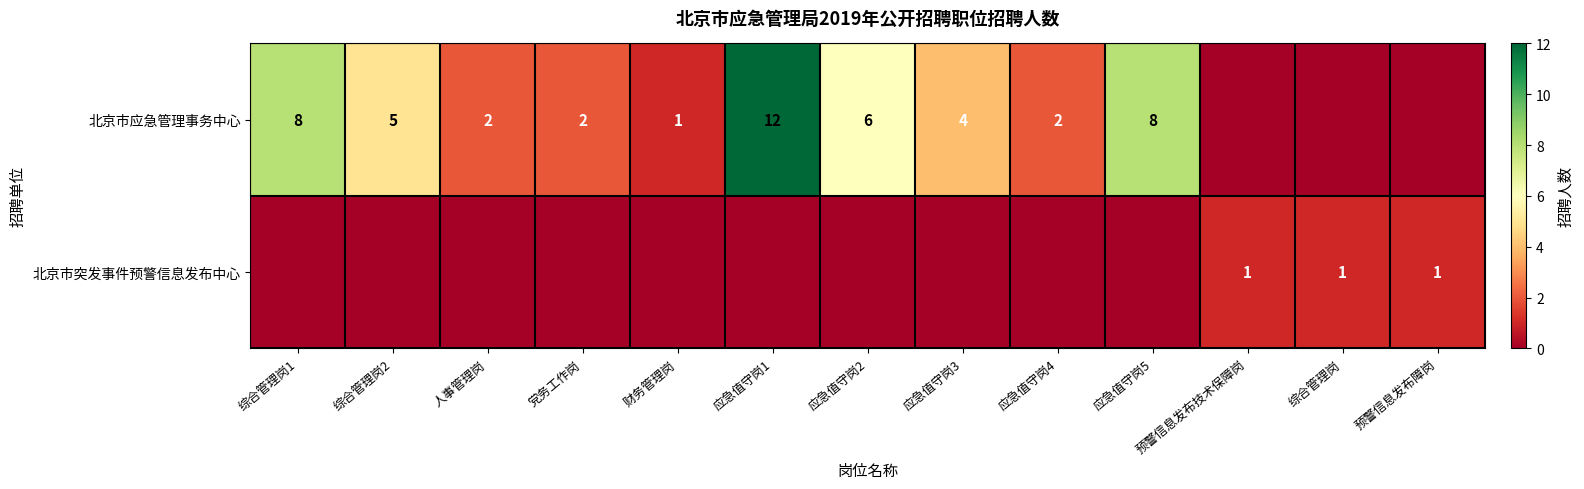

The value of 北京市应急管理事务中心 at 应急值守岗4 is 1. True or false?

False